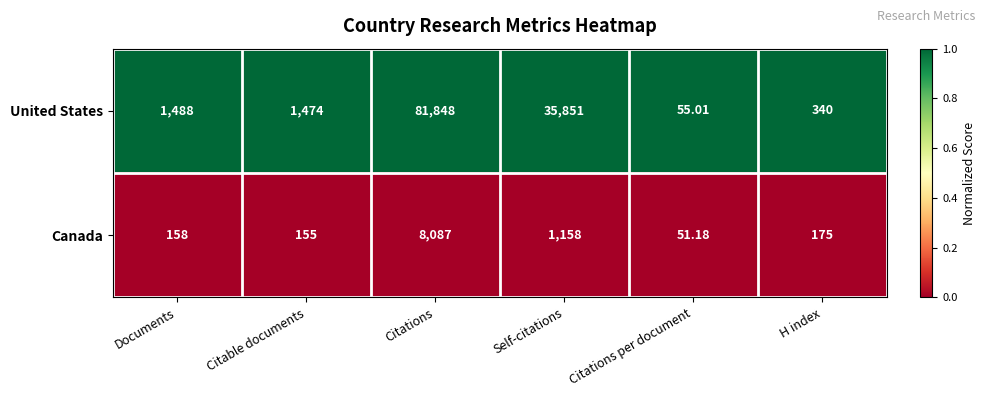

Between Citable documents and Self-citations, which series saw the biggest shift?

United States